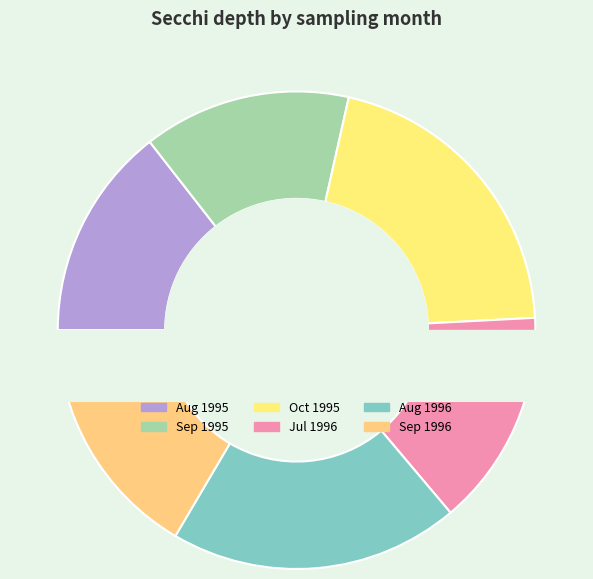

To the nearest percent, what portion does 09 represent?

17%